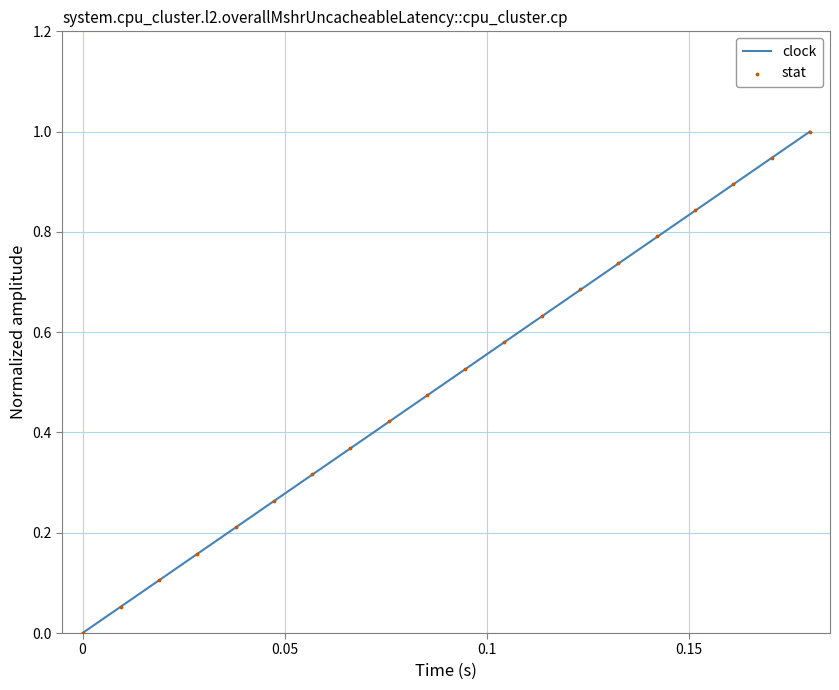

What are all the series names shown in the legend?

clock, stat